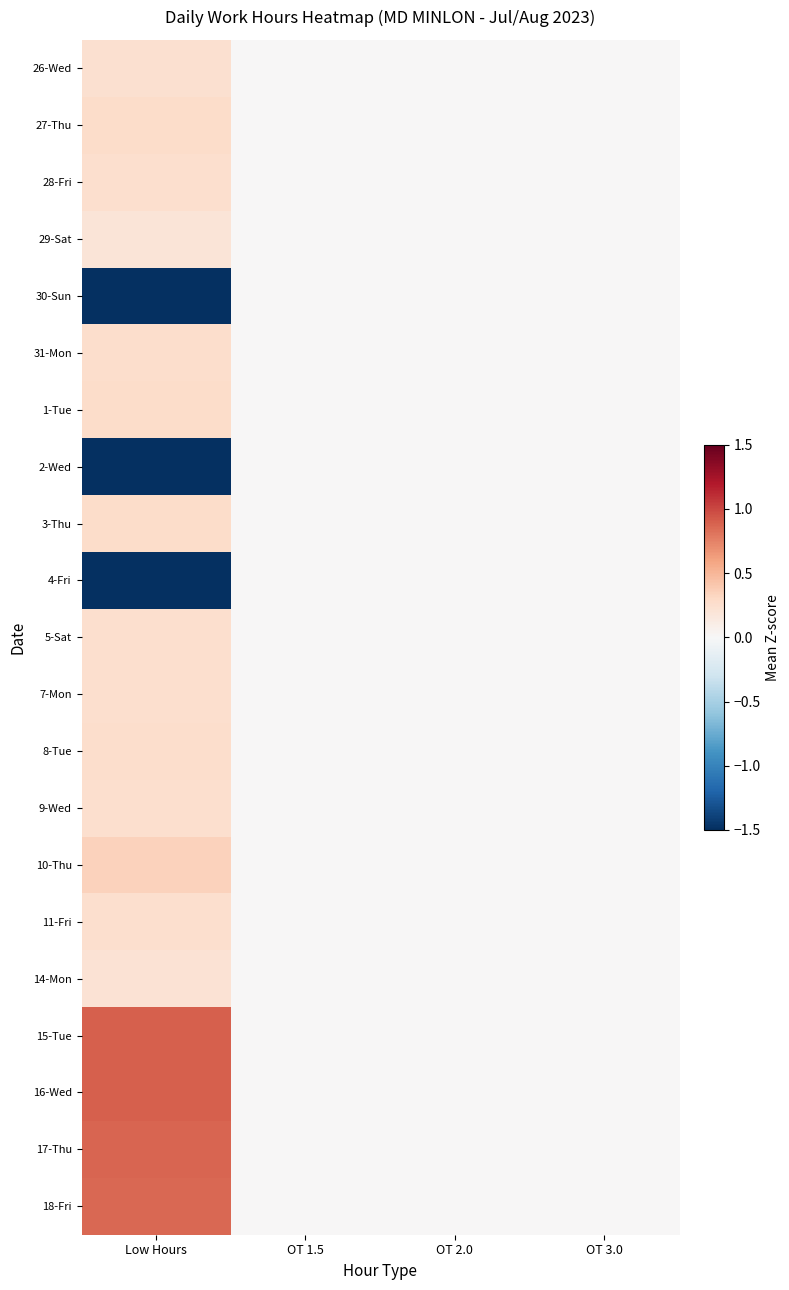

Reading left to right, transcribe all the data shown in this chart.

26-Wed: Low Hours=0.2	OT 1.5=0.0	OT 2.0=0.0	OT 3.0=0.0
27-Thu: Low Hours=0.3	OT 1.5=0.0	OT 2.0=0.0	OT 3.0=0.0
28-Fri: Low Hours=0.3	OT 1.5=0.0	OT 2.0=0.0	OT 3.0=0.0
29-Sat: Low Hours=0.2	OT 1.5=0.0	OT 2.0=0.0	OT 3.0=0.0
30-Sun: Low Hours=-2.4	OT 1.5=0.0	OT 2.0=0.0	OT 3.0=0.0
31-Mon: Low Hours=0.3	OT 1.5=0.0	OT 2.0=0.0	OT 3.0=0.0
1-Tue: Low Hours=0.3	OT 1.5=0.0	OT 2.0=0.0	OT 3.0=0.0
2-Wed: Low Hours=-2.4	OT 1.5=0.0	OT 2.0=0.0	OT 3.0=0.0
3-Thu: Low Hours=0.3	OT 1.5=0.0	OT 2.0=0.0	OT 3.0=0.0
4-Fri: Low Hours=-2.4	OT 1.5=0.0	OT 2.0=0.0	OT 3.0=0.0
5-Sat: Low Hours=0.2	OT 1.5=0.0	OT 2.0=0.0	OT 3.0=0.0
7-Mon: Low Hours=0.2	OT 1.5=0.0	OT 2.0=0.0	OT 3.0=0.0
8-Tue: Low Hours=0.3	OT 1.5=0.0	OT 2.0=0.0	OT 3.0=0.0
9-Wed: Low Hours=0.3	OT 1.5=0.0	OT 2.0=0.0	OT 3.0=0.0
10-Thu: Low Hours=0.3	OT 1.5=0.0	OT 2.0=0.0	OT 3.0=0.0
11-Fri: Low Hours=0.3	OT 1.5=0.0	OT 2.0=0.0	OT 3.0=0.0
14-Mon: Low Hours=0.2	OT 1.5=0.0	OT 2.0=0.0	OT 3.0=0.0
15-Tue: Low Hours=0.9	OT 1.5=0.0	OT 2.0=0.0	OT 3.0=0.0
16-Wed: Low Hours=0.9	OT 1.5=0.0	OT 2.0=0.0	OT 3.0=0.0
17-Thu: Low Hours=0.9	OT 1.5=0.0	OT 2.0=0.0	OT 3.0=0.0
18-Fri: Low Hours=0.9	OT 1.5=0.0	OT 2.0=0.0	OT 3.0=0.0